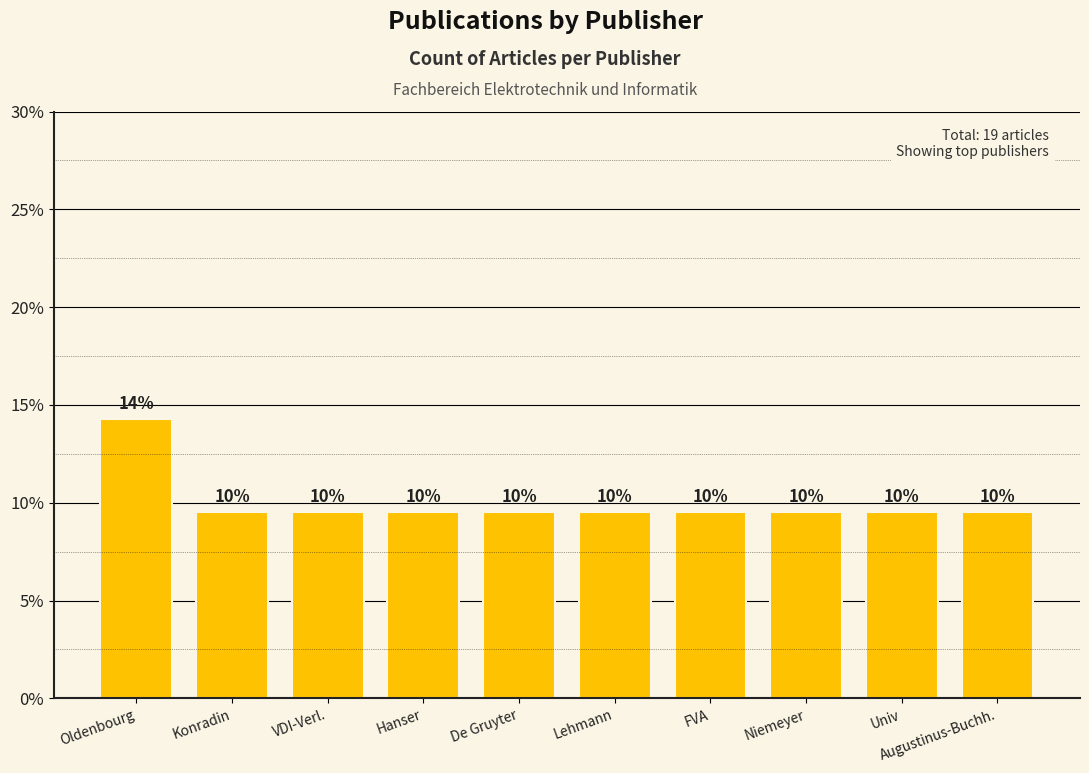

What is the greatest value displayed?

14.3